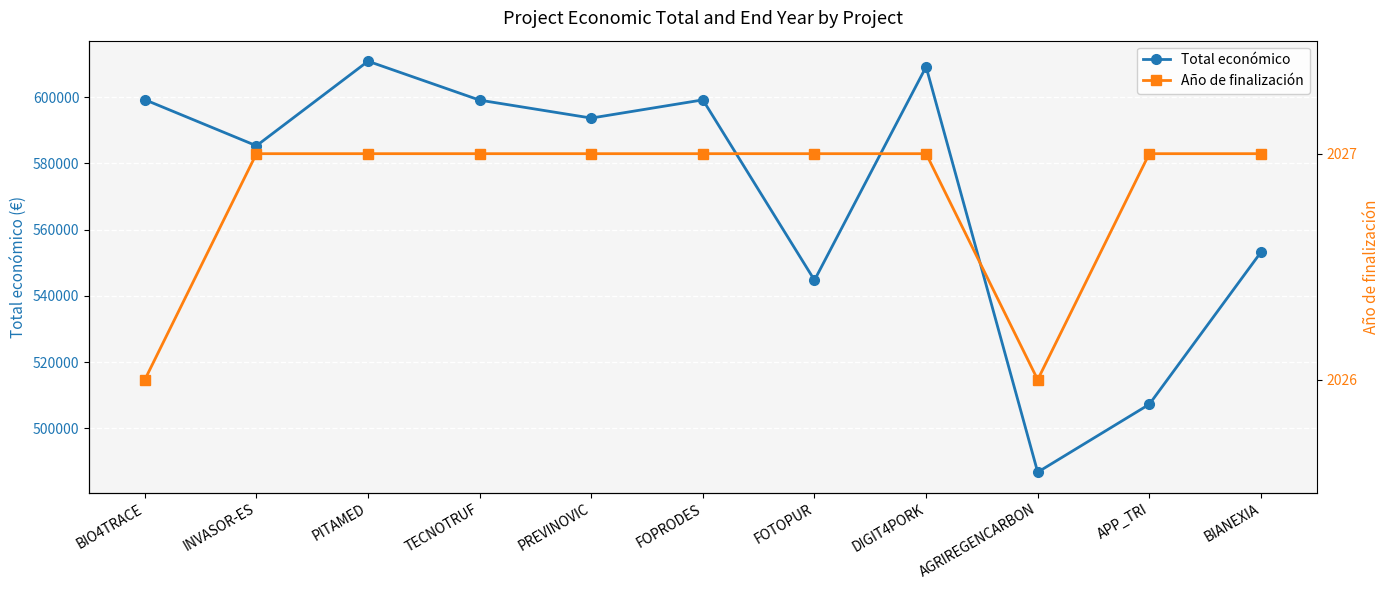

Is this an area chart (filled region under the line)?

No